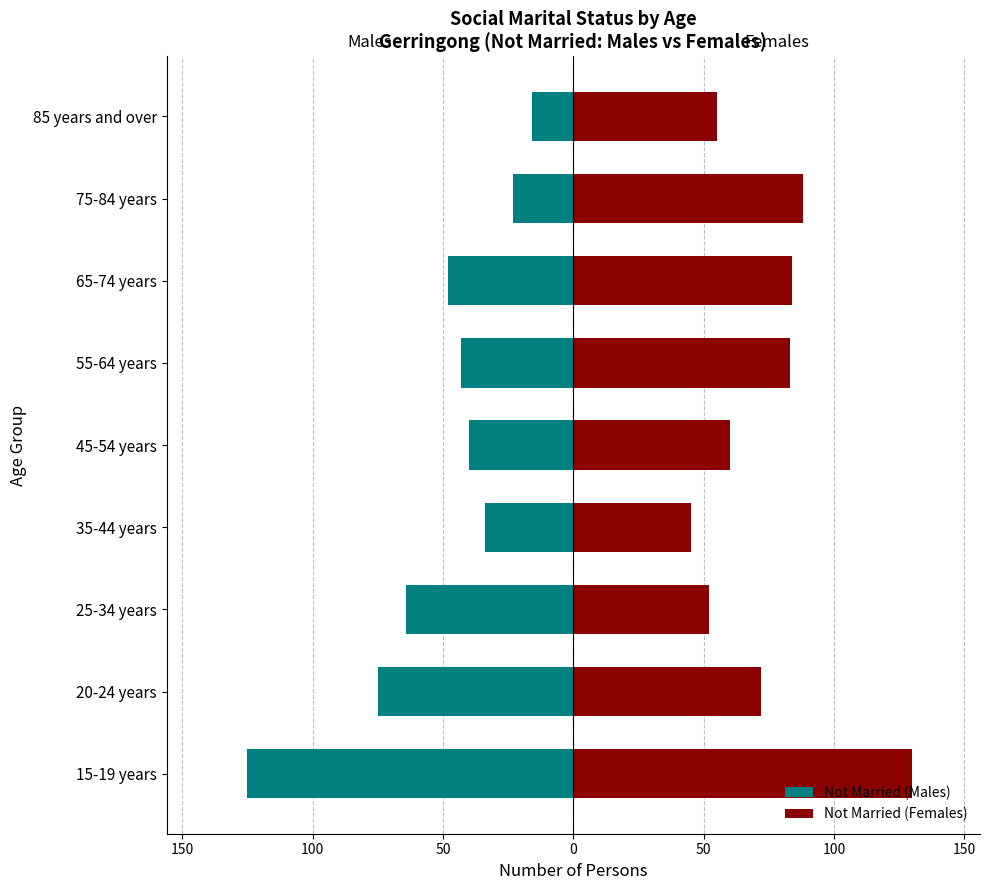

True or false: Not Married (Females) has a value of 26 at 25-34 years.

False